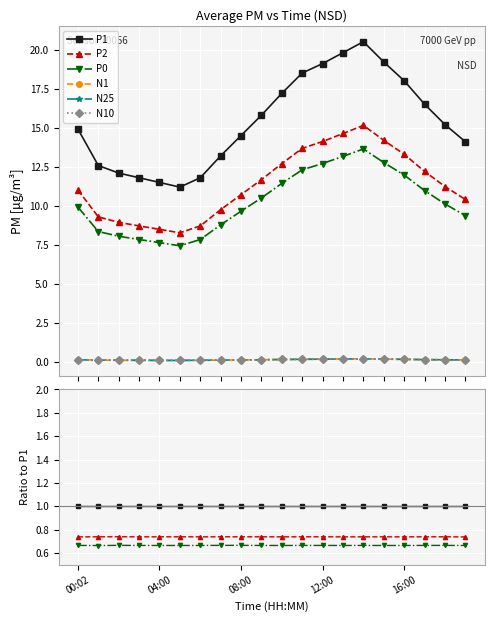

What position from the right is 5?

15